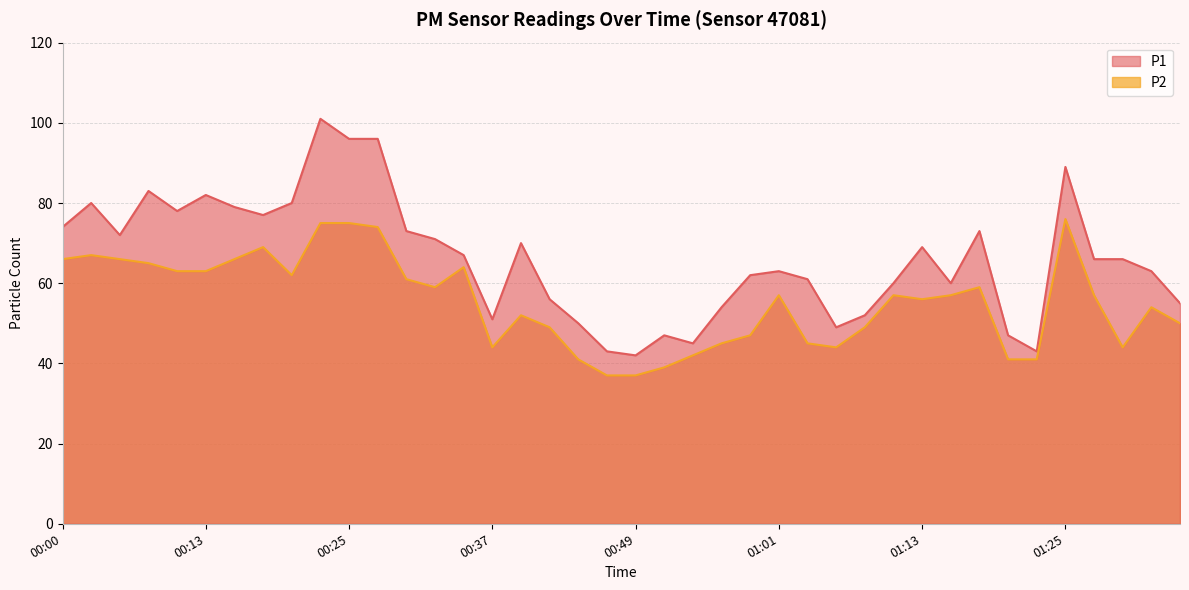

What are all the series names shown in the legend?

P1, P2